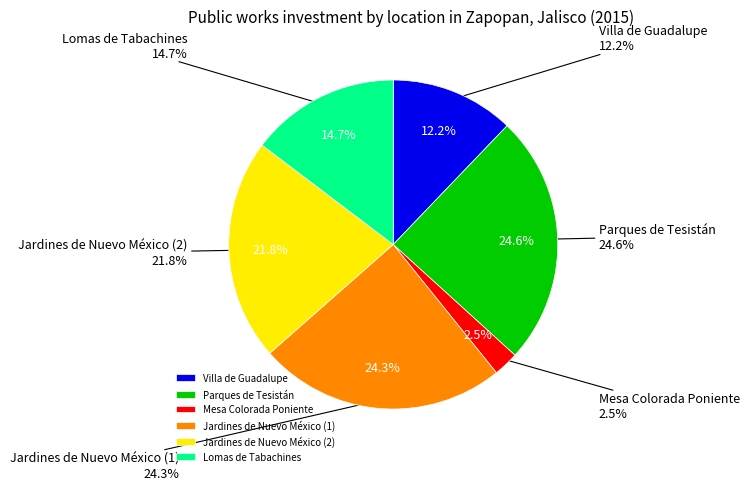

Rank the categories by value from lowest to highest.

Mesa Colorada Poniente, Villa de Guadalupe, Lomas de Tabachines, Jardines de Nuevo México (2), Jardines de Nuevo México (1), Parques de Tesistán